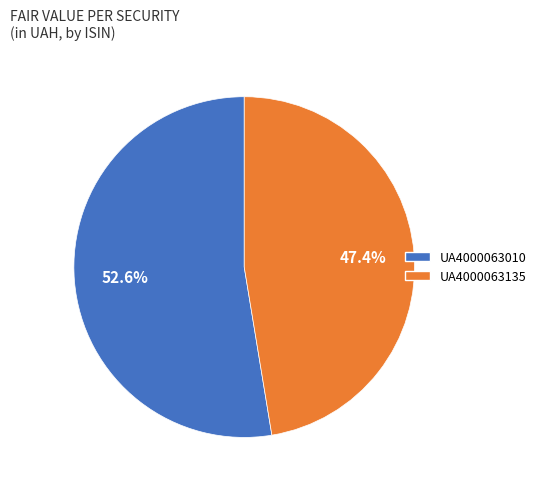

Count the number of slices in the pie.

2